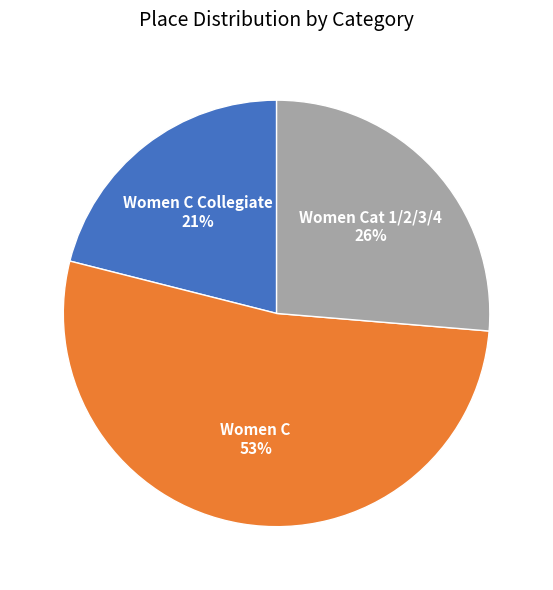

To the nearest percent, what is the difference between the largest and smallest slice percentages?

32%